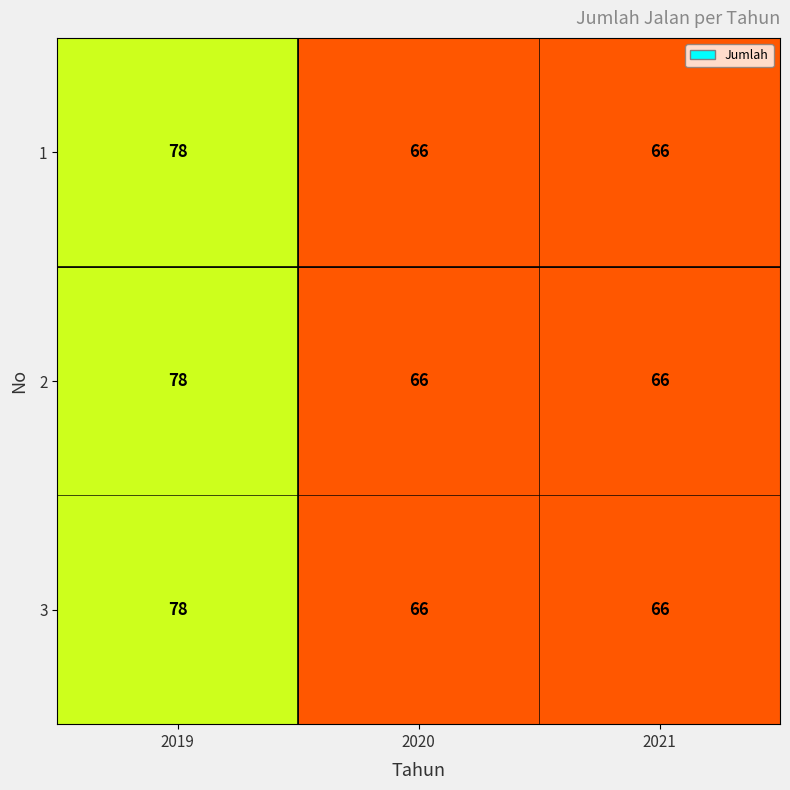

What value does the 1 series have at 2021, to the nearest 5?

65